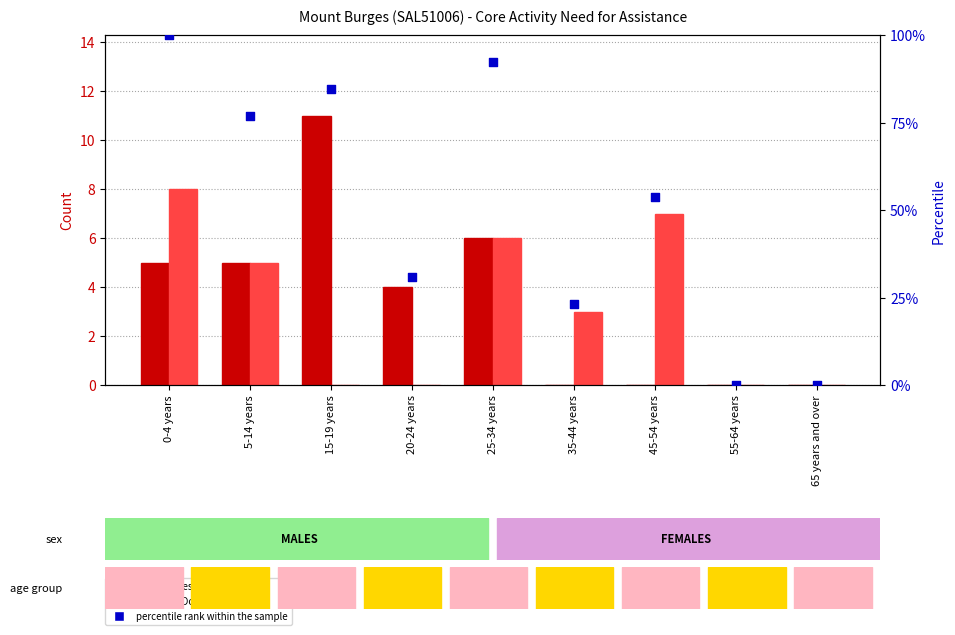

Is the value of Males - Does not have need at 55-64 years greater than the value of Females - Does not have need at 25-34 years?

No